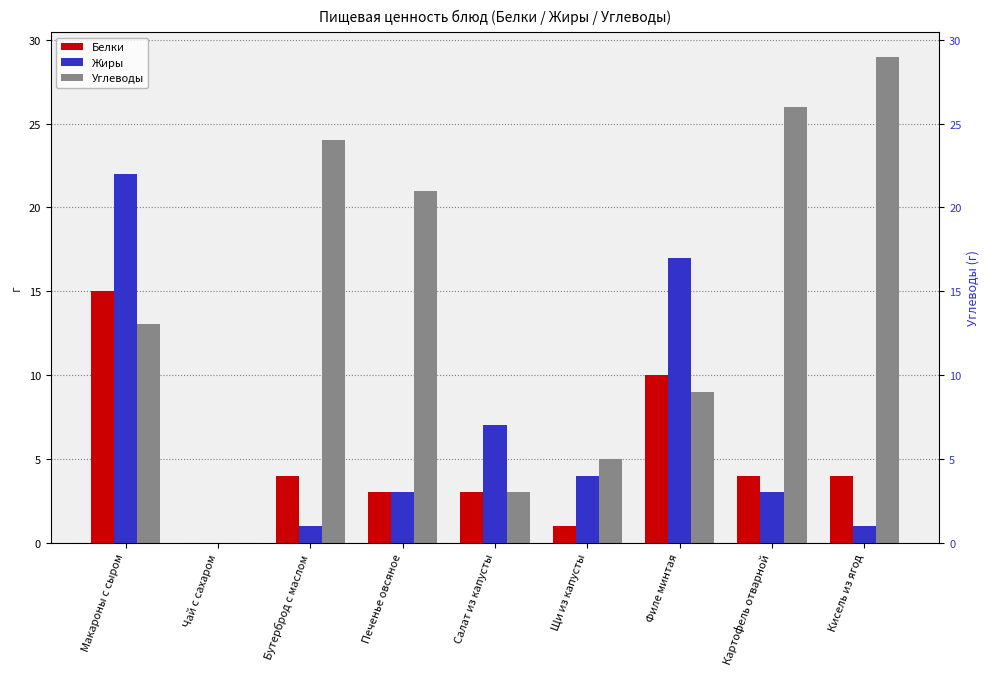

What is the label of the 2nd bar from the left?

Чай с сахаром